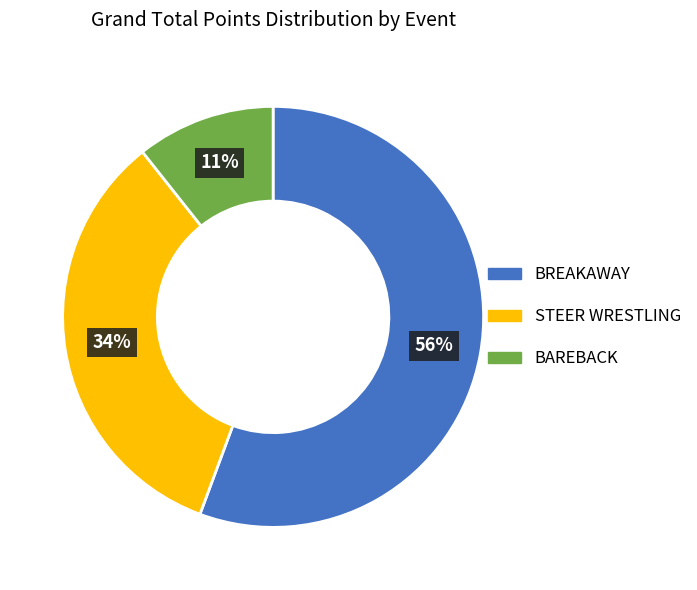

Do STEER WRESTLING and BAREBACK together represent more than half of the pie?

No